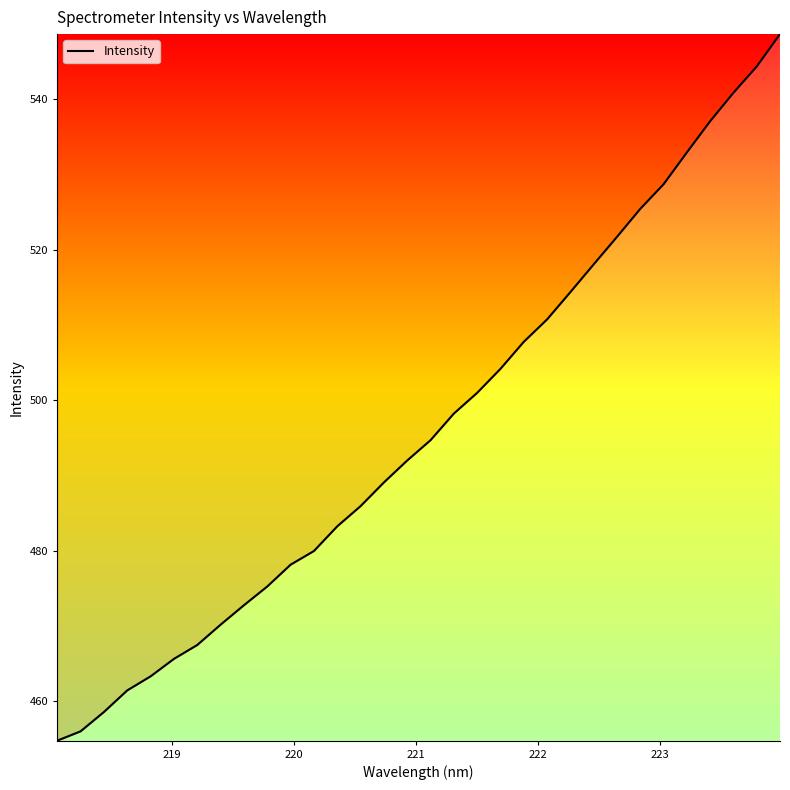

What is the minimum value shown in the chart?

454.7